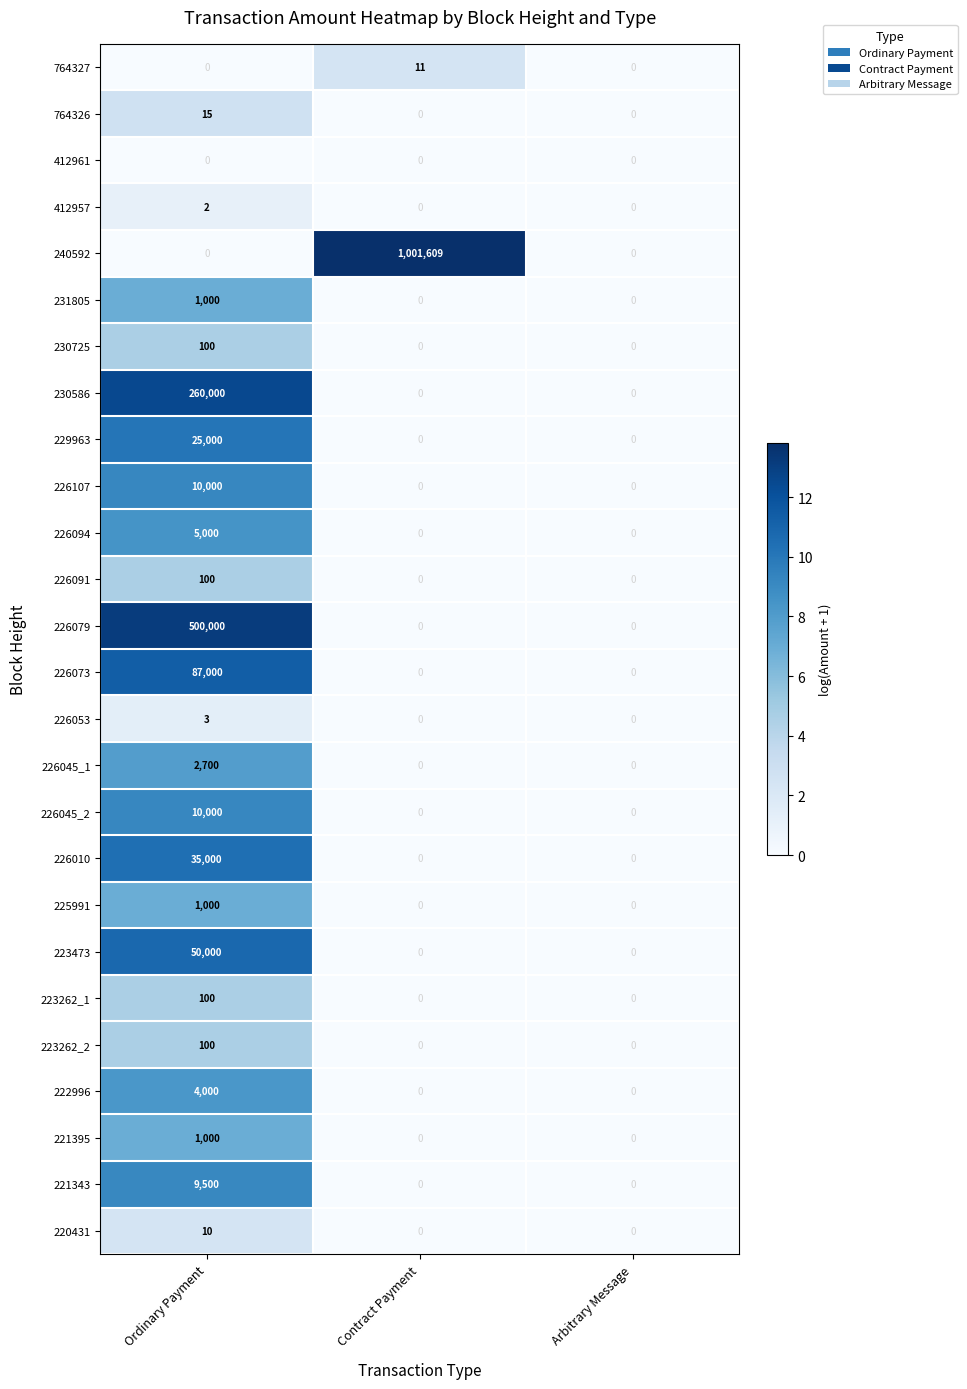

How many 221395 values are between 0 and 1000?

3